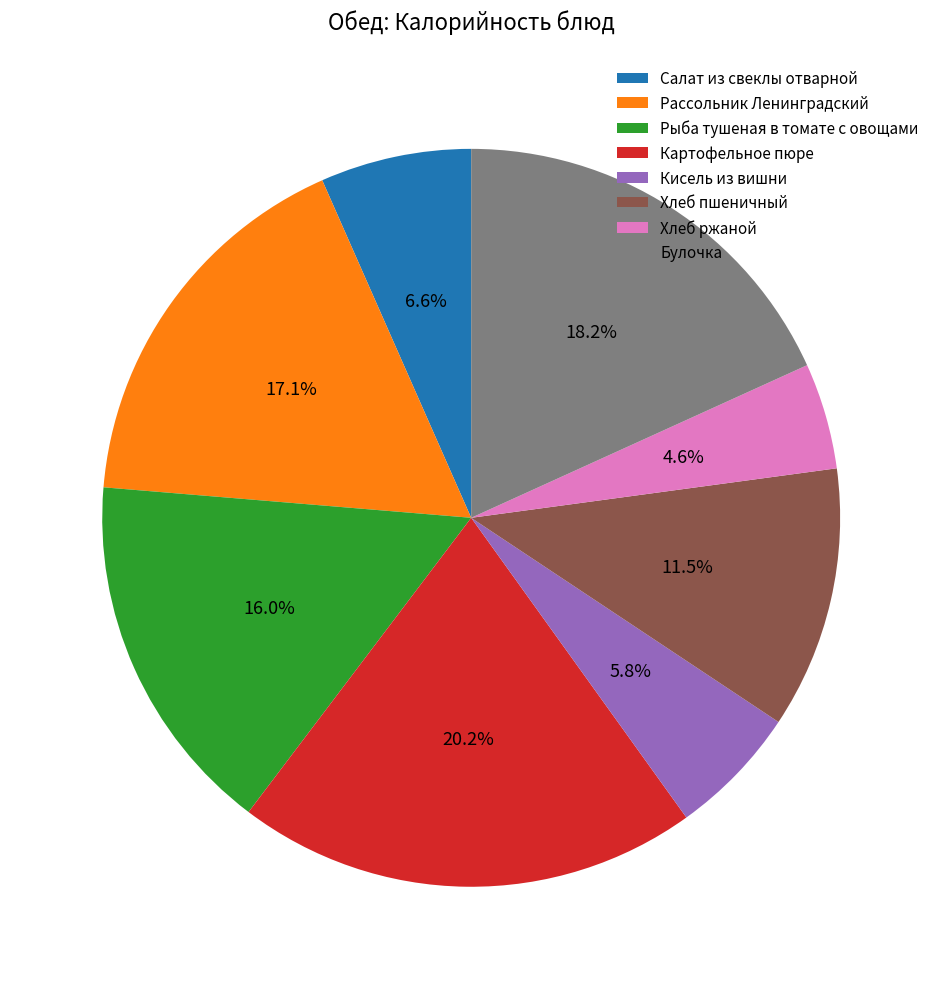

Which slice is the smallest?

Хлеб ржаной